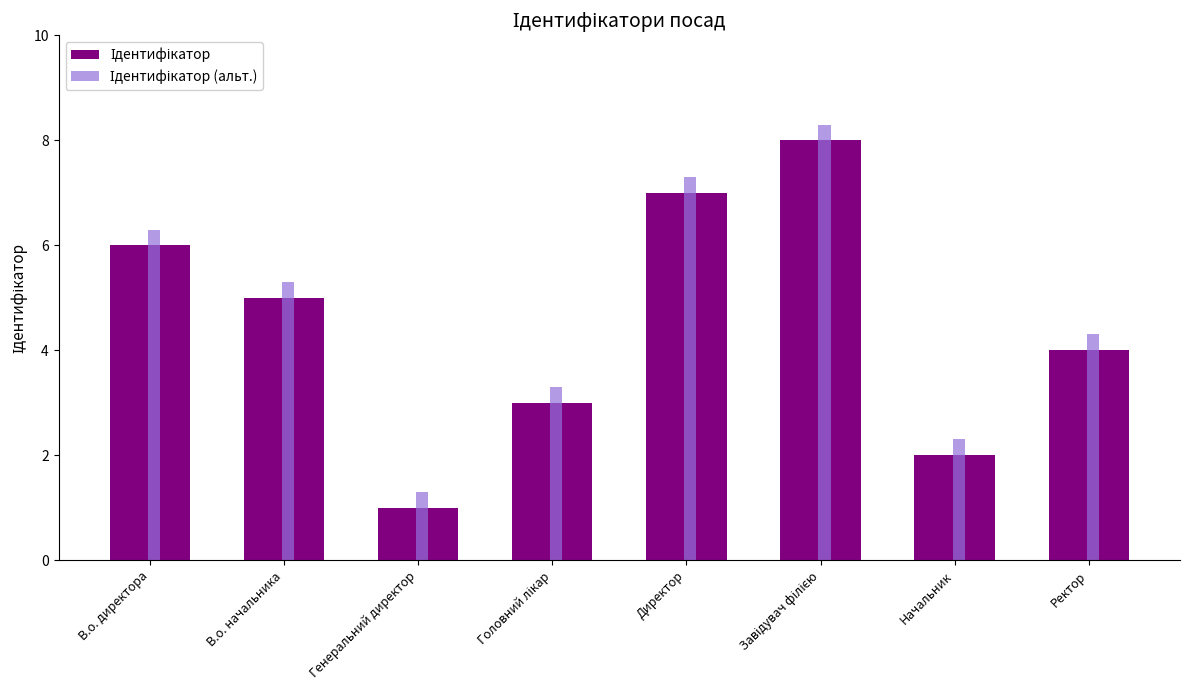

At which category does the chart reach its minimum across all series?

Генеральний директор